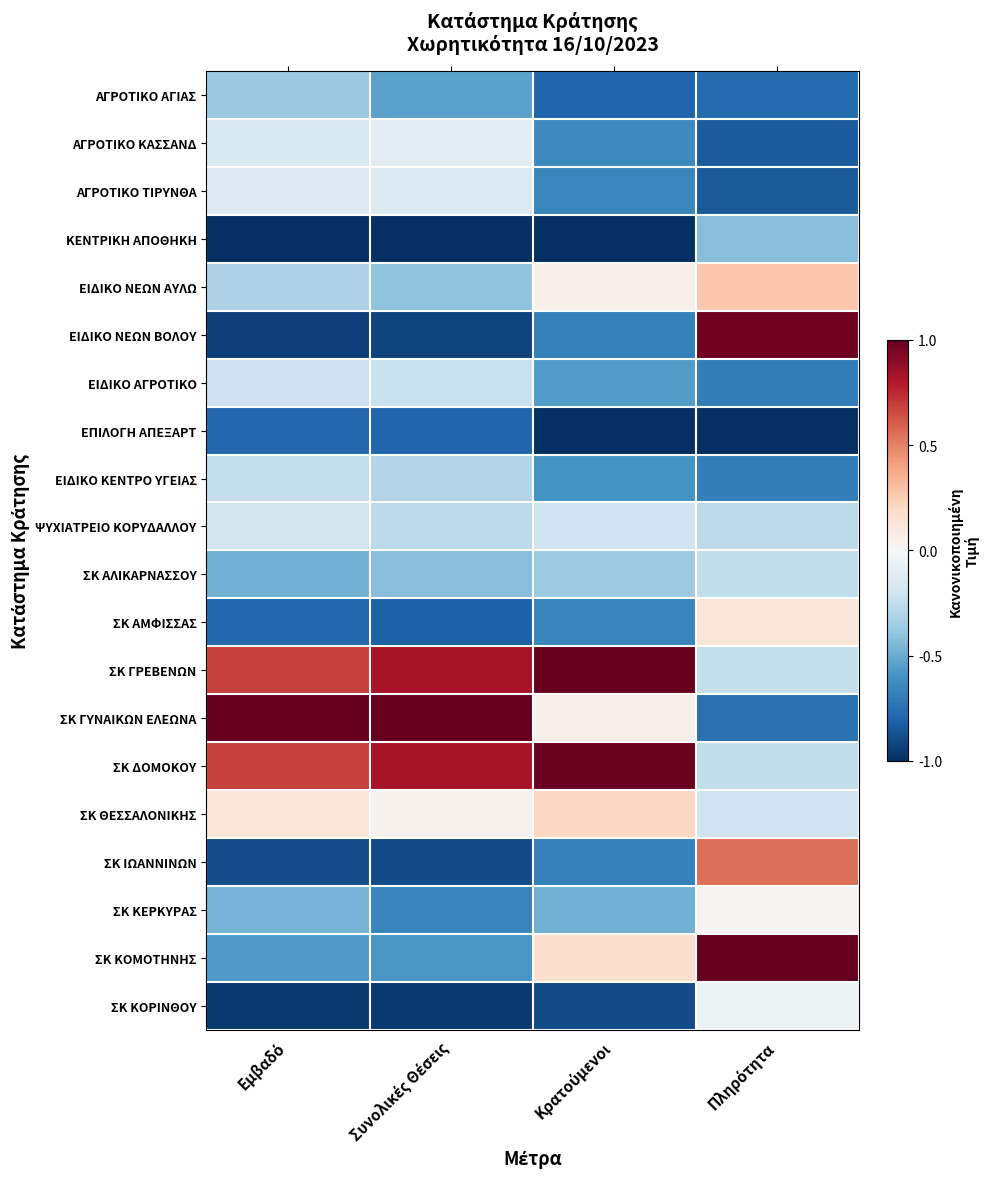

What is the smallest value displayed?

-1.0